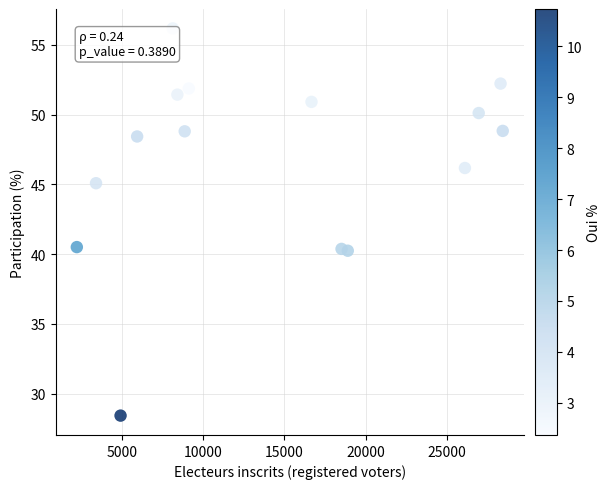

What is the range of Y values (max minus min)?

27.8